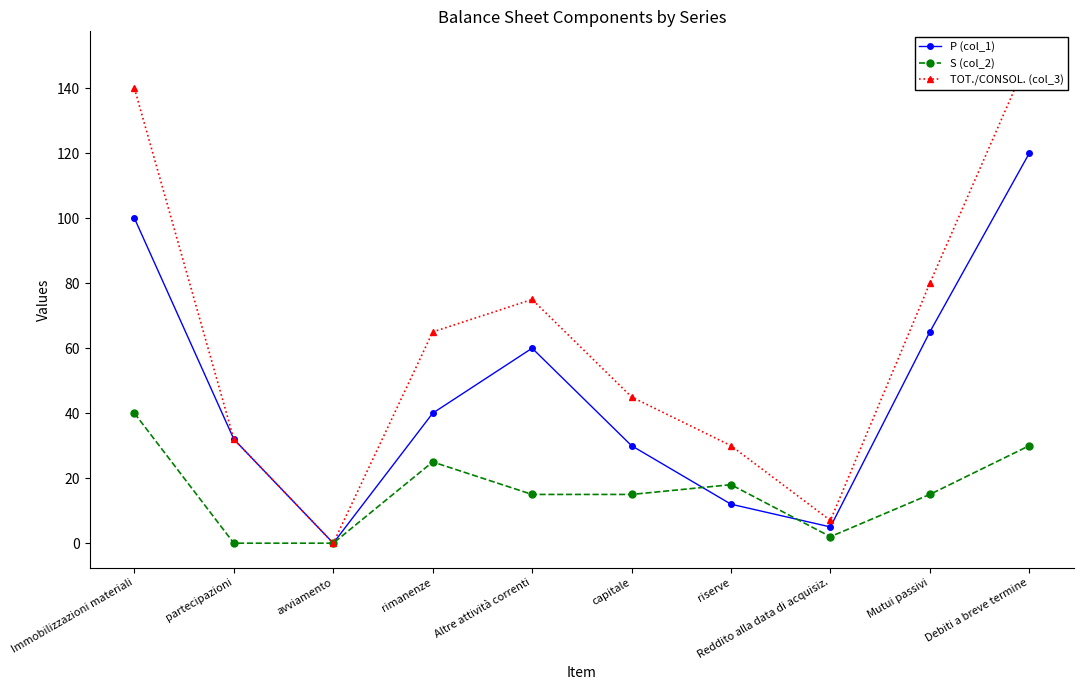

True or false: S (col_2) and TOT./CONSOL. (col_3) intersect in this chart.

False